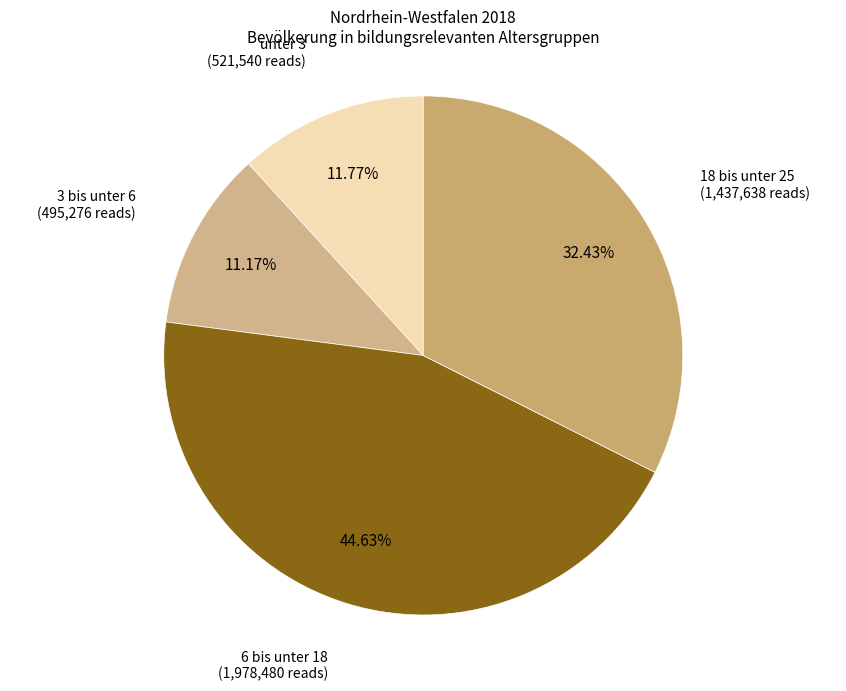

How many segments does this pie chart have?

4